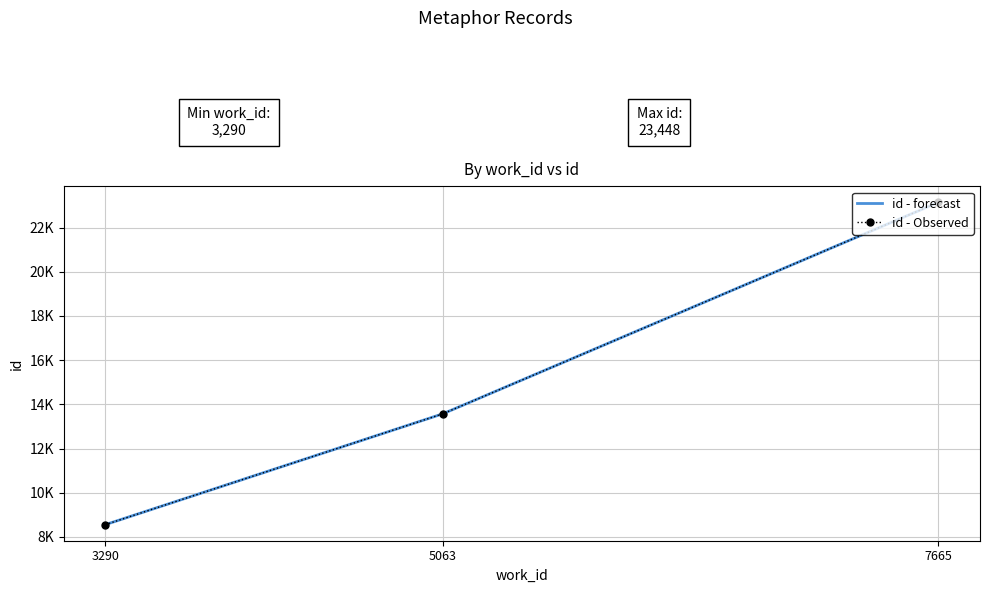

At 7665, list the series in order from smallest to largest.

id - forecast, id - Observed